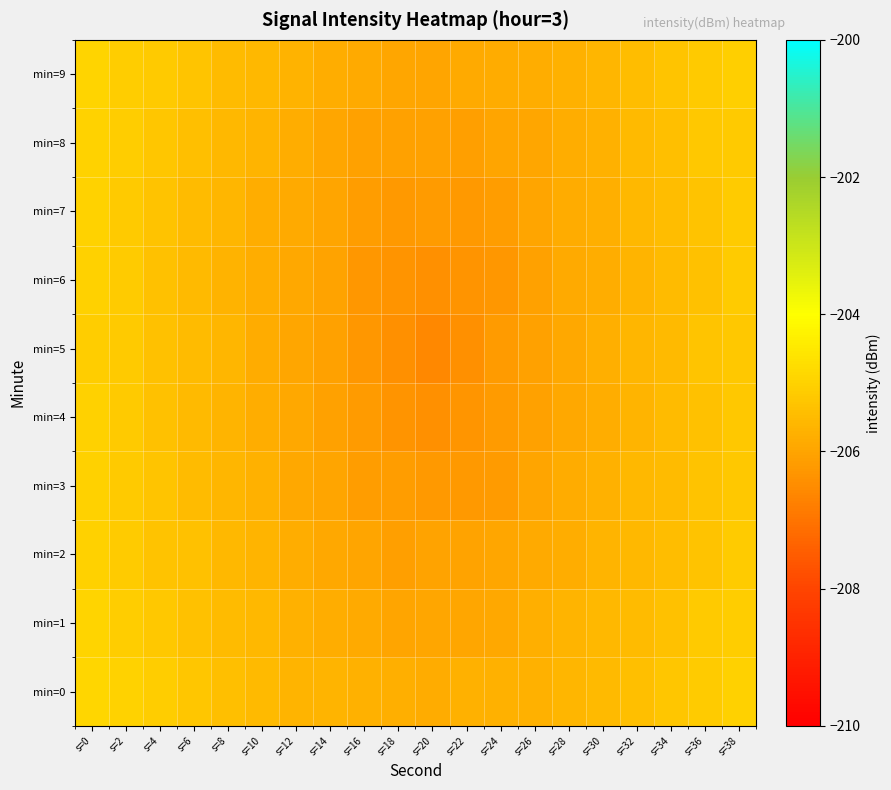

Which series has the largest range (max minus min)?

min=5